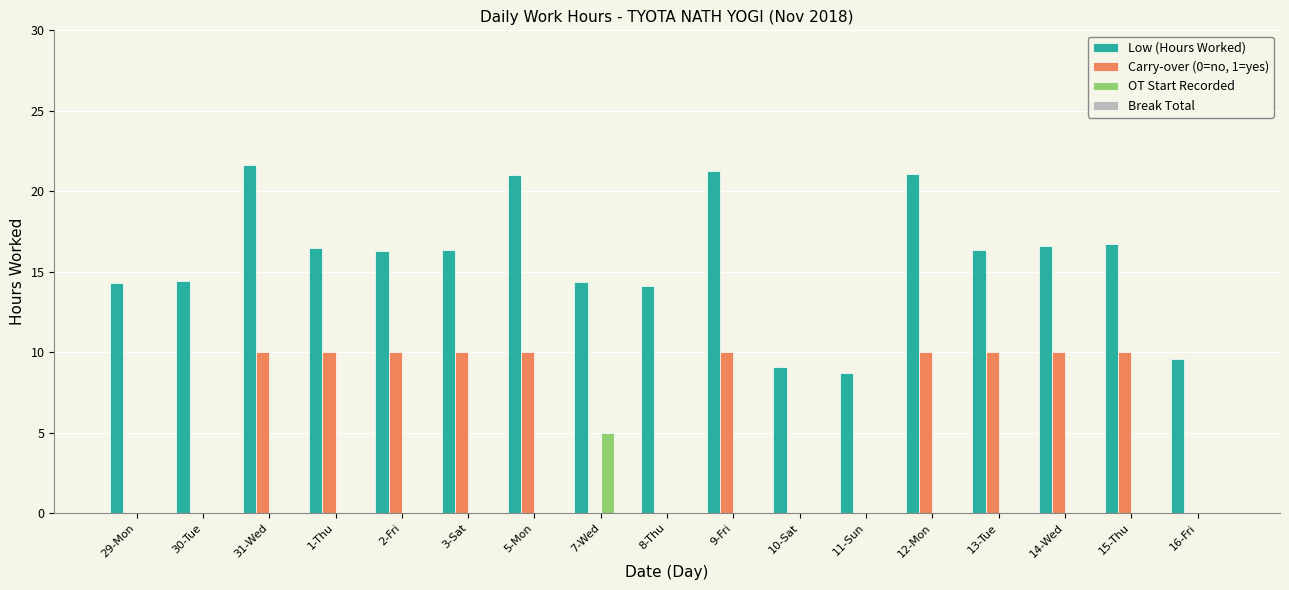

How many groups of bars are there?

17